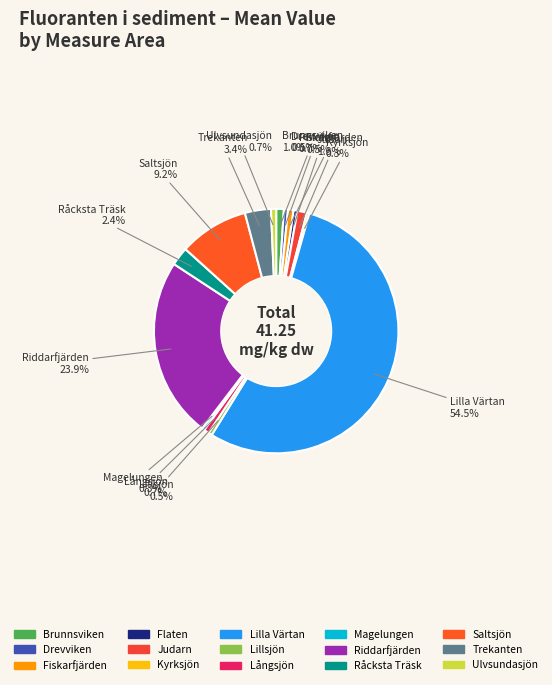

Is Riddarfjärden the majority of the pie?

No